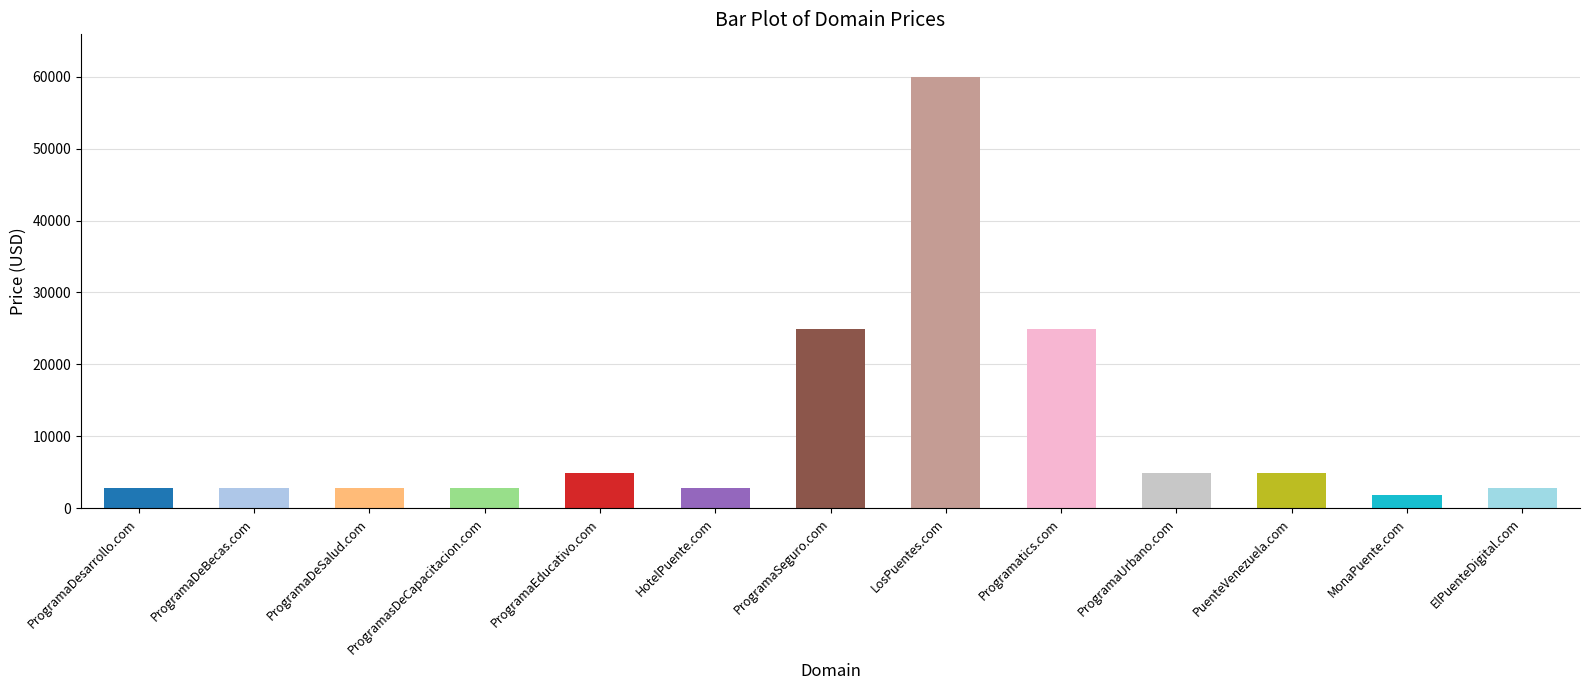

Reading left to right, list all the values displayed in this chart.

2888	2888	2888	2888	4888	2888	24888	59888	24888	4888	4888	1888	2888